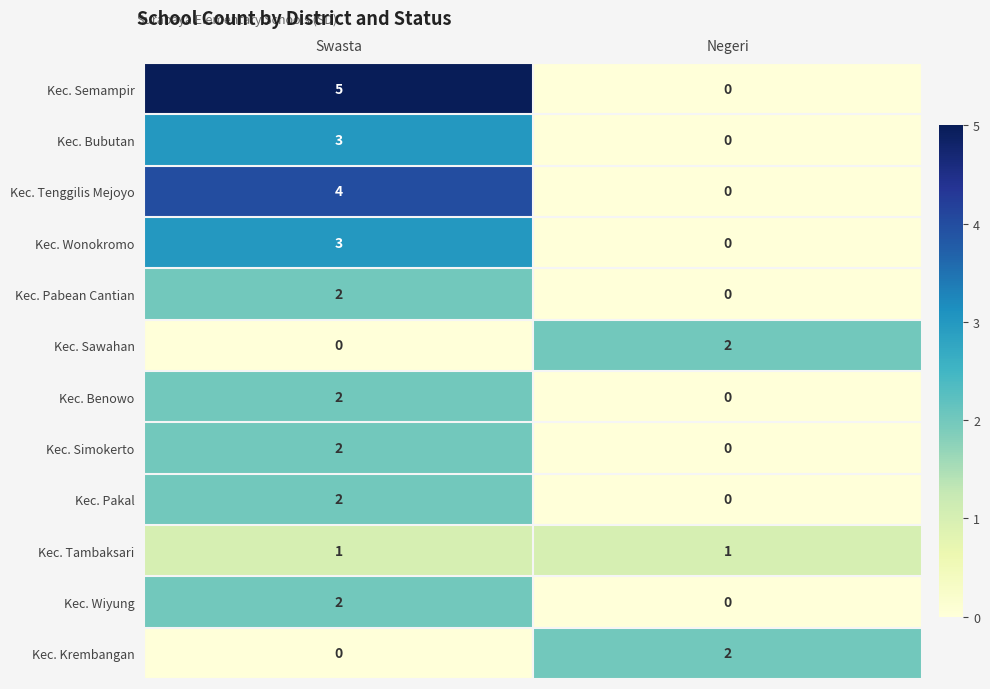

True or false: Kec. Pabean Cantian has a value of 2 at Swasta.

True